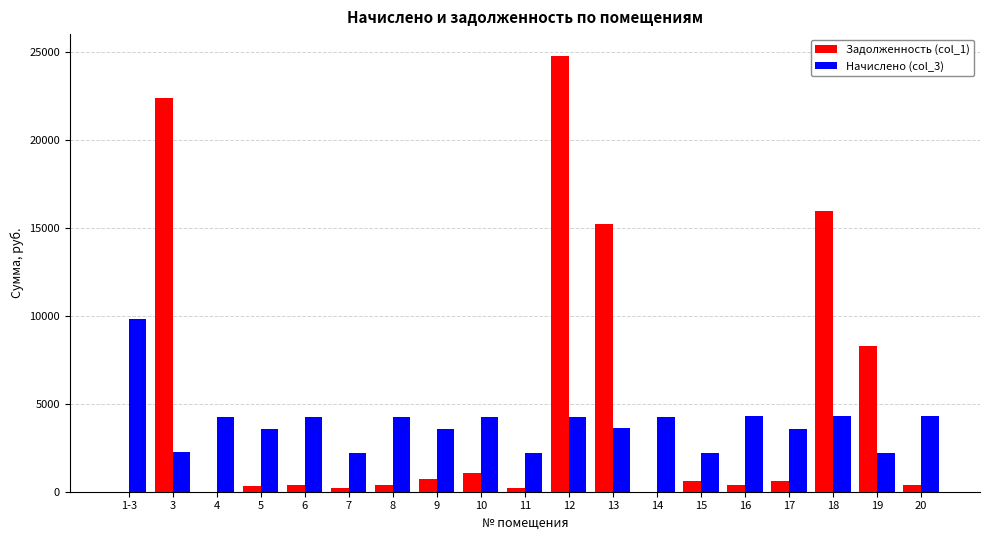

Between 6 and 18, which series saw the biggest shift?

Задолженность (col_1)